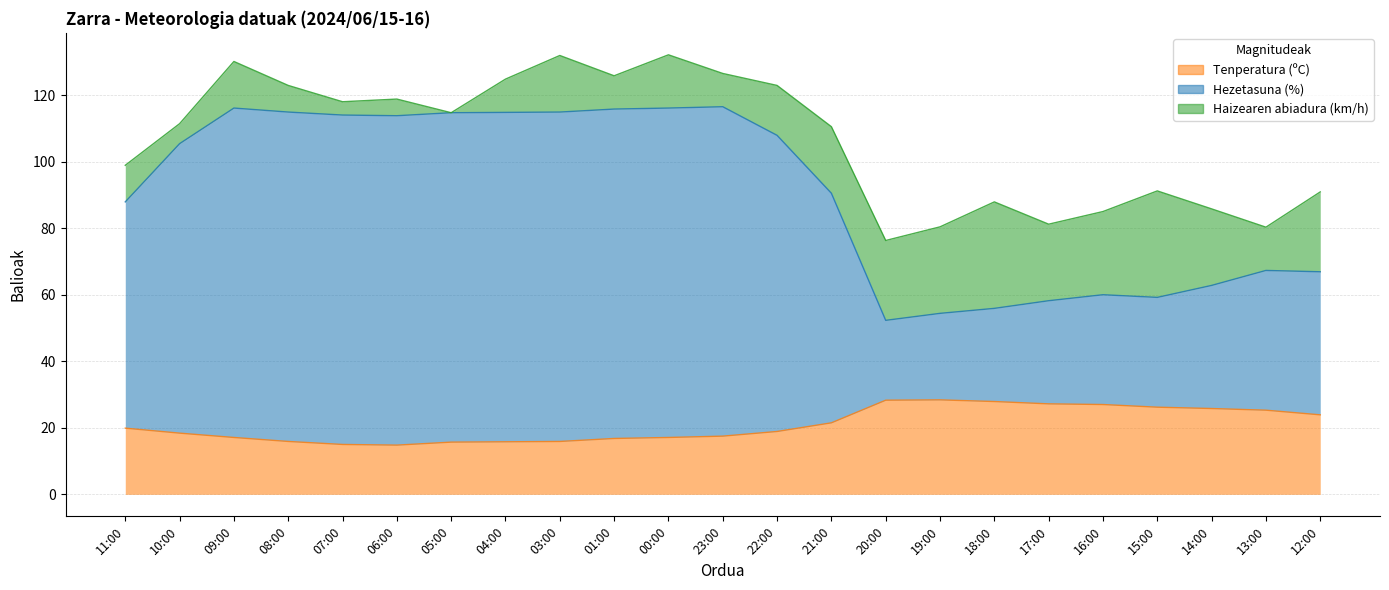

The value of Tenperatura (ºC) at 18:00 is 27.9. True or false?

True